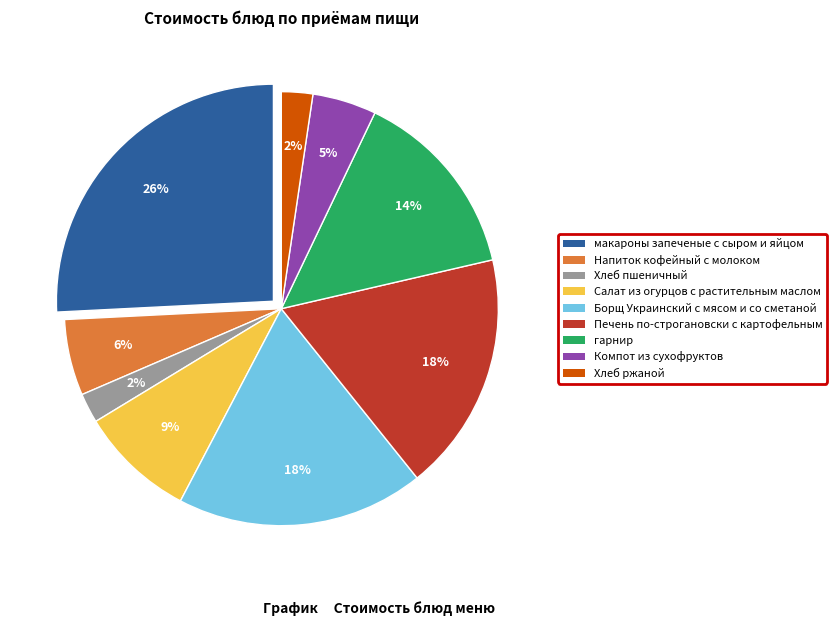

How many slices are in this pie chart?

9